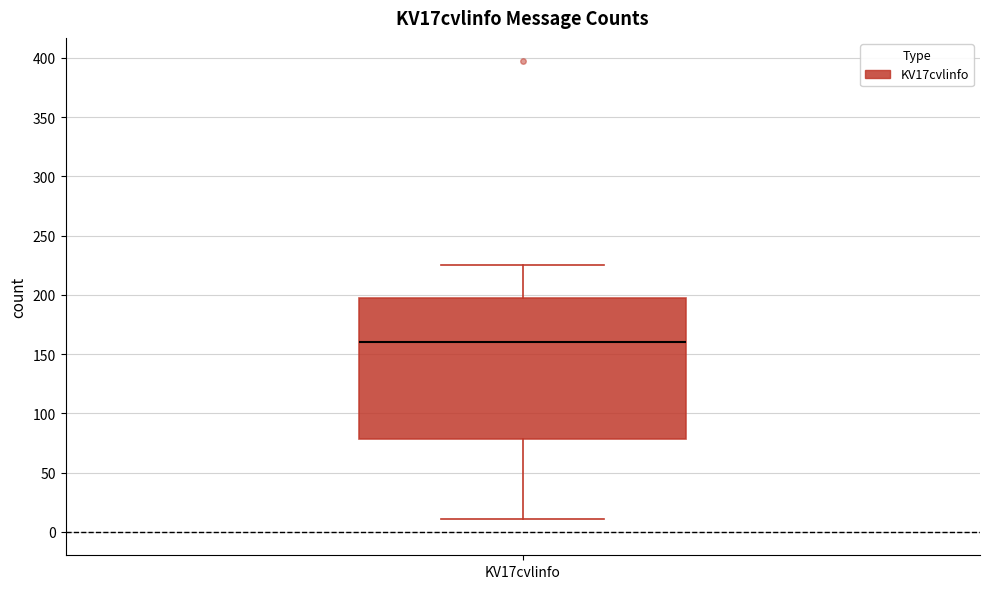

Read this box plot against the y-axis: the position of the median line, the range covered by the box, and the ends of both whiskers. The values are not printed on the chart, so give them approximately, as read against the axis.

median 160, box 80 to 195, whiskers 10 to 225